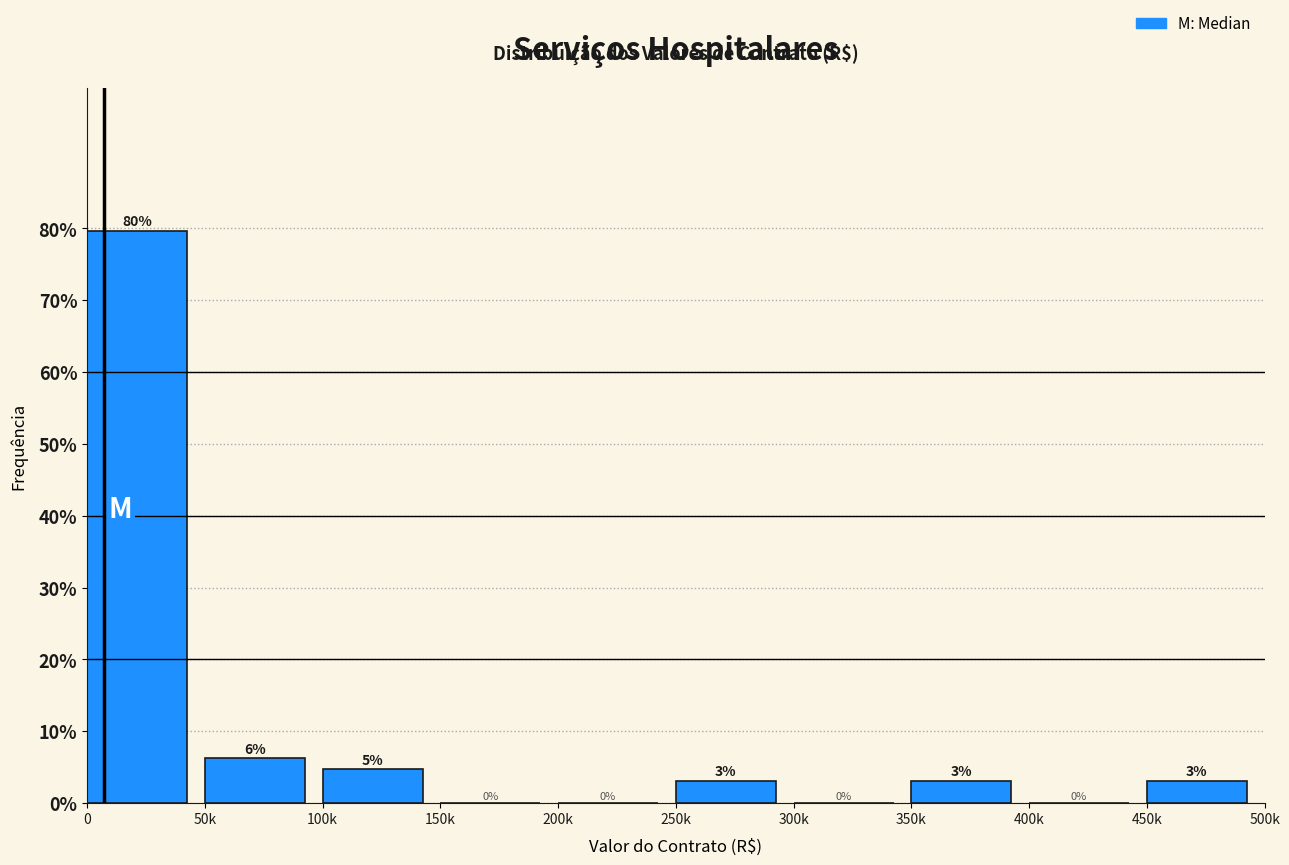

What is the sum of all values?

100.0